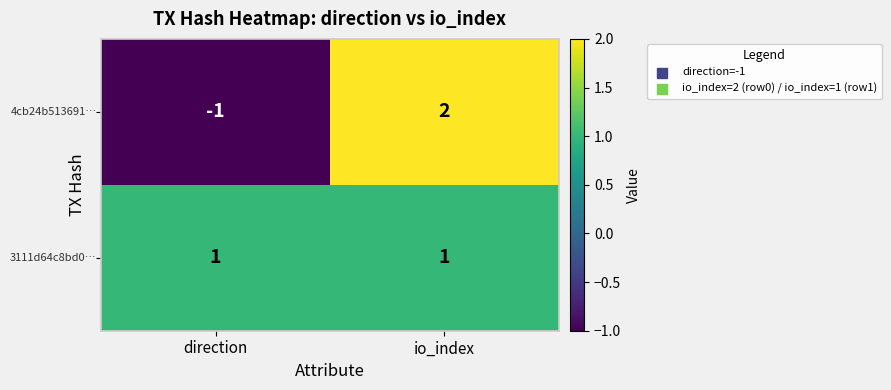

Which label corresponds to the smallest value in the chart?

direction